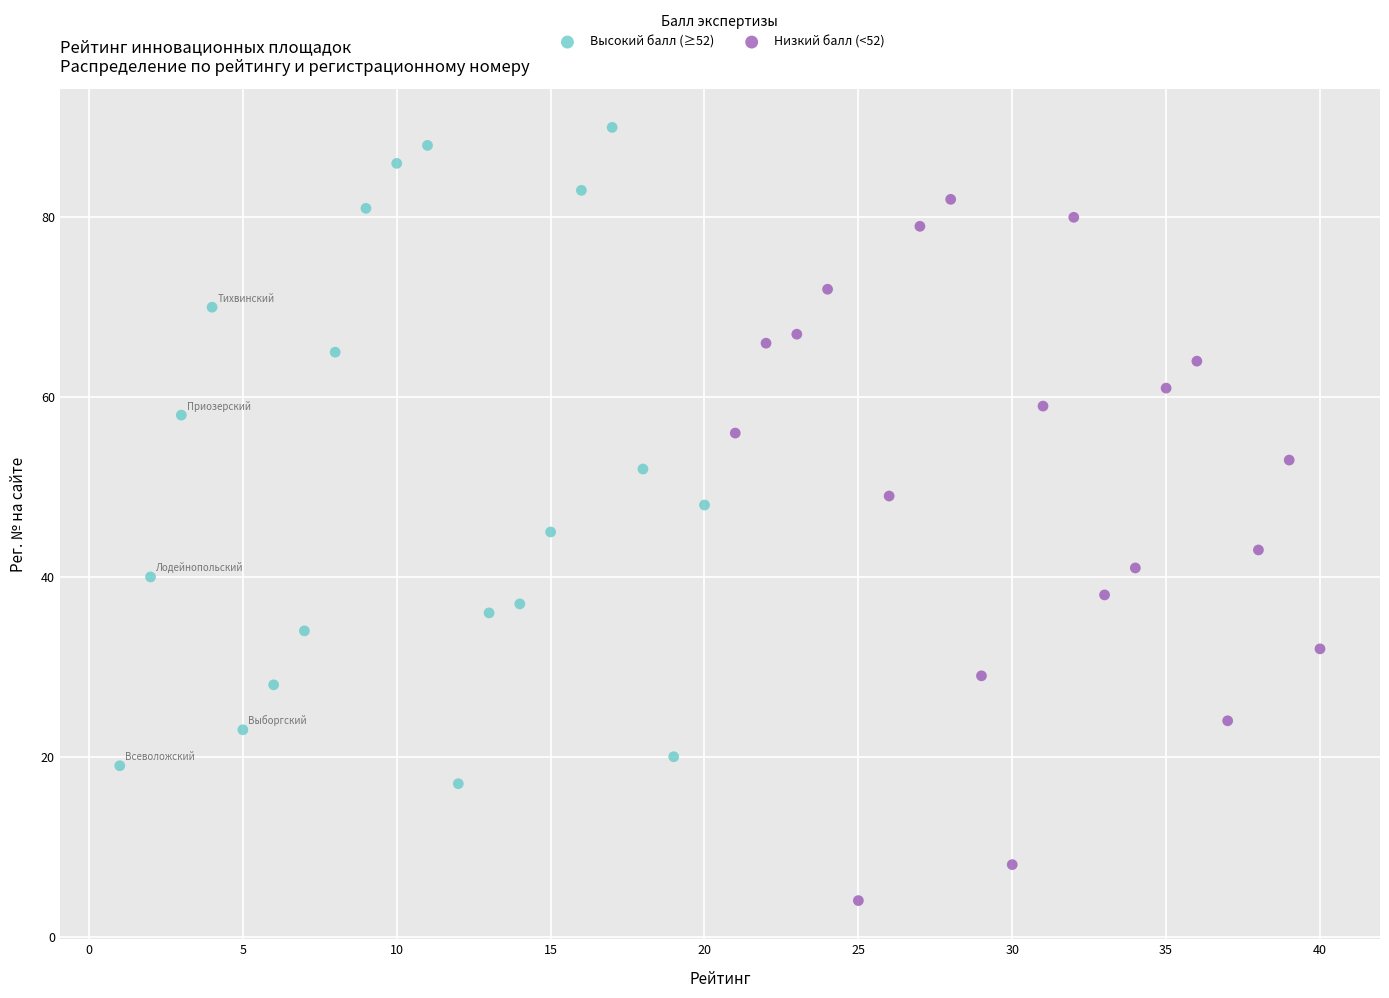

Which series contains the lowest Y value?

Низкий балл (<52)